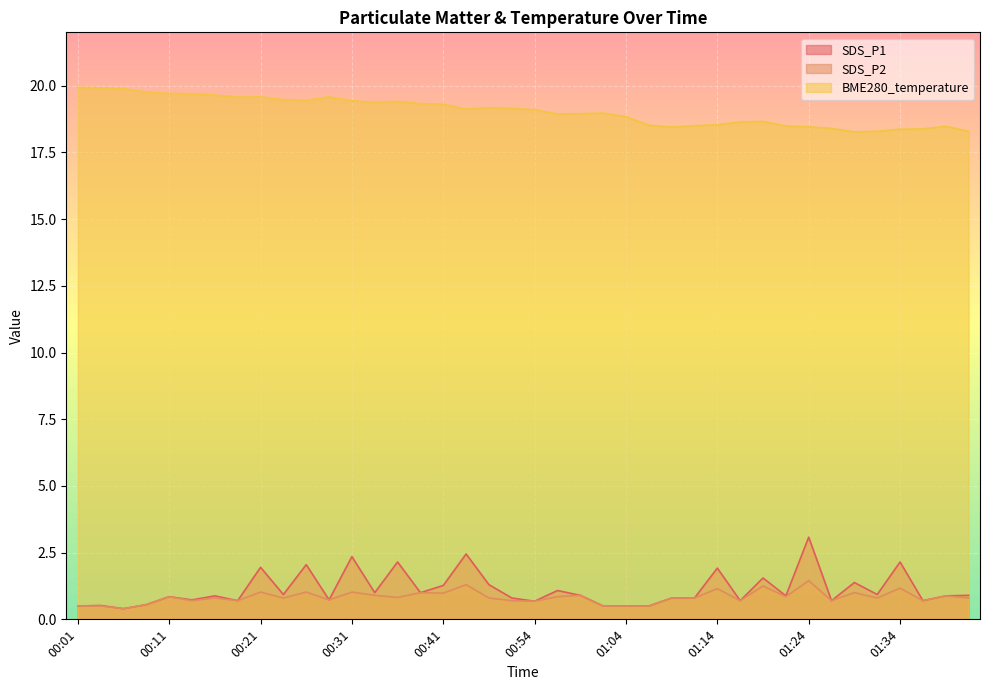

What is the sum of the BME280_temperature values at 01:36 and 00:09?

38.1